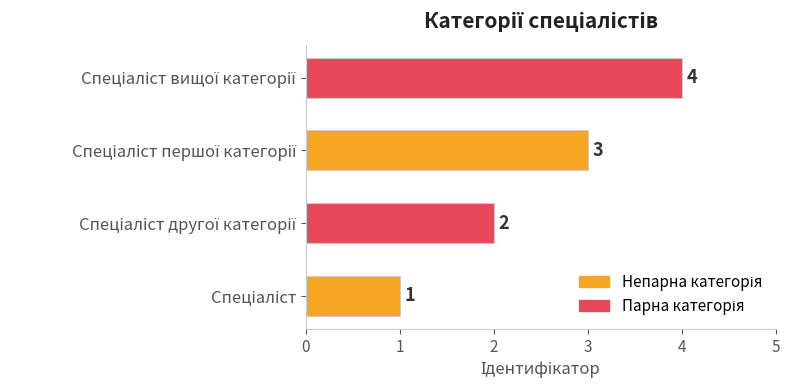

How many values are between 2 and 4?

3